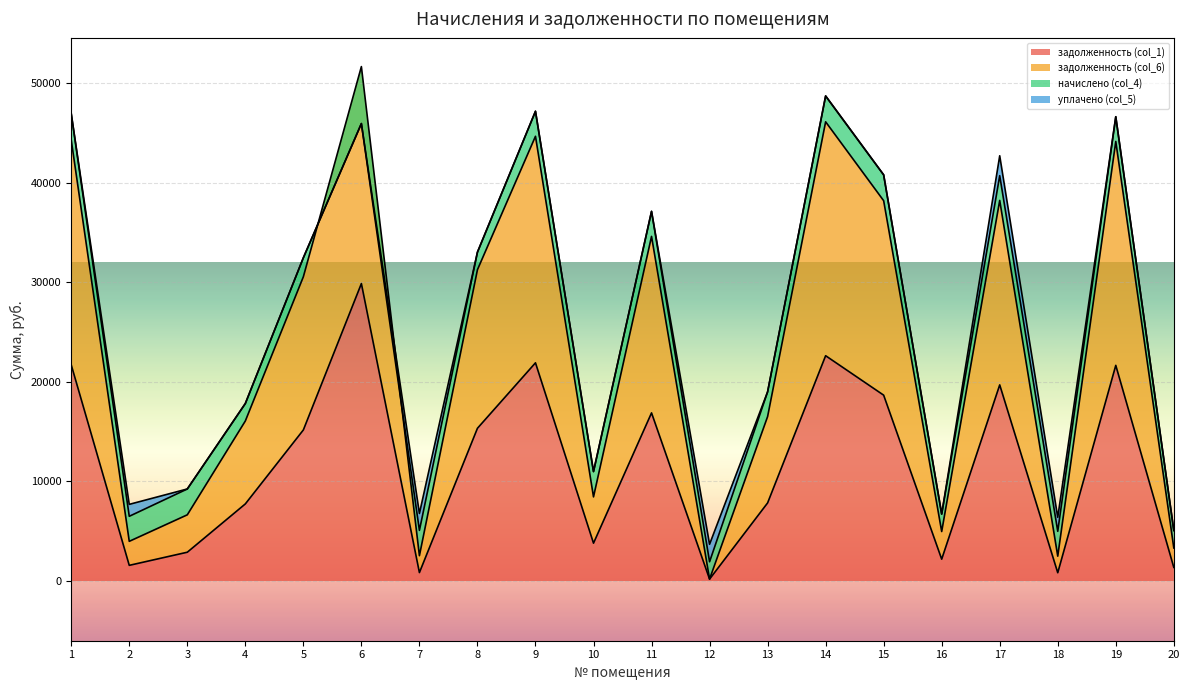

The value of задолженность (col_1) at 20 is 1366.4. True or false?

True